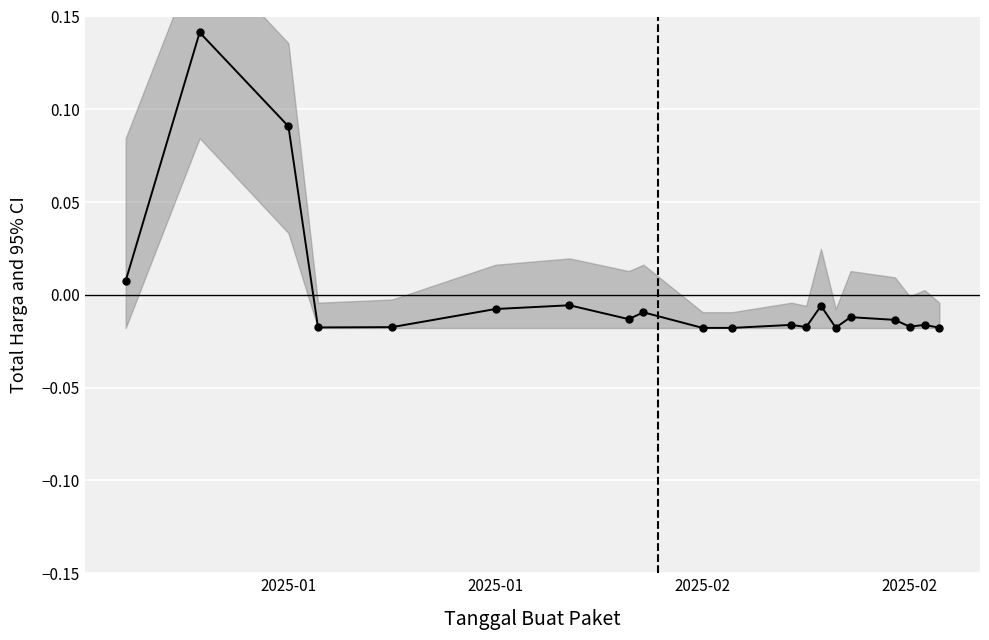

How many positive values are there?

3